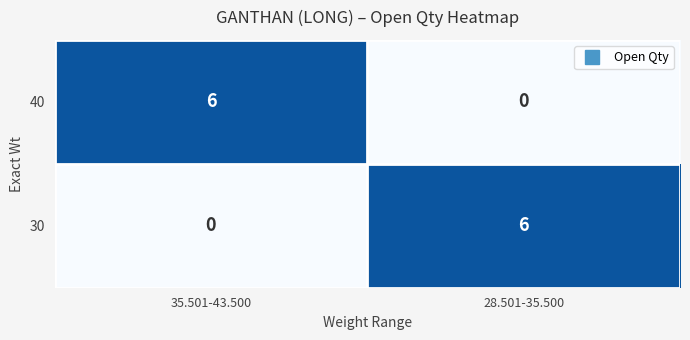

True or false: 30 has a value of -4 at 35.501-43.500.

False